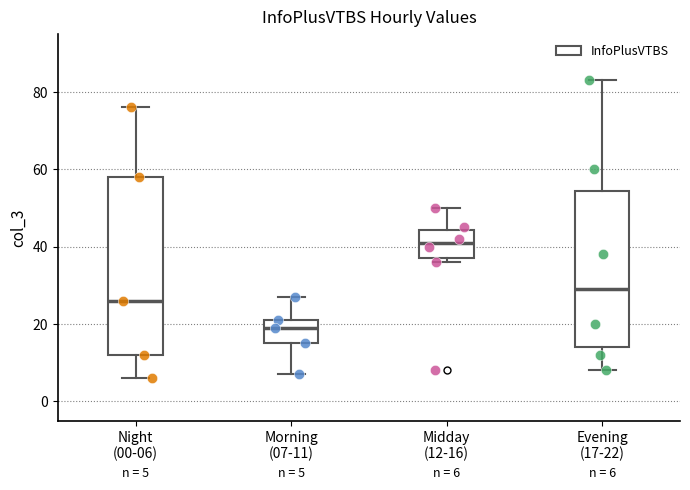

Which box's median line is the highest?

Midday (12-16)